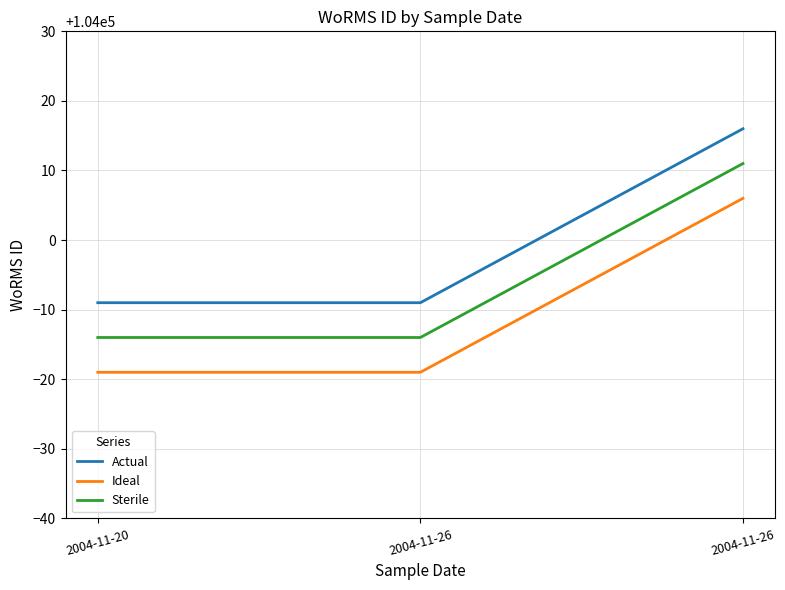

Does the chart display data point markers on the line(s)?

No